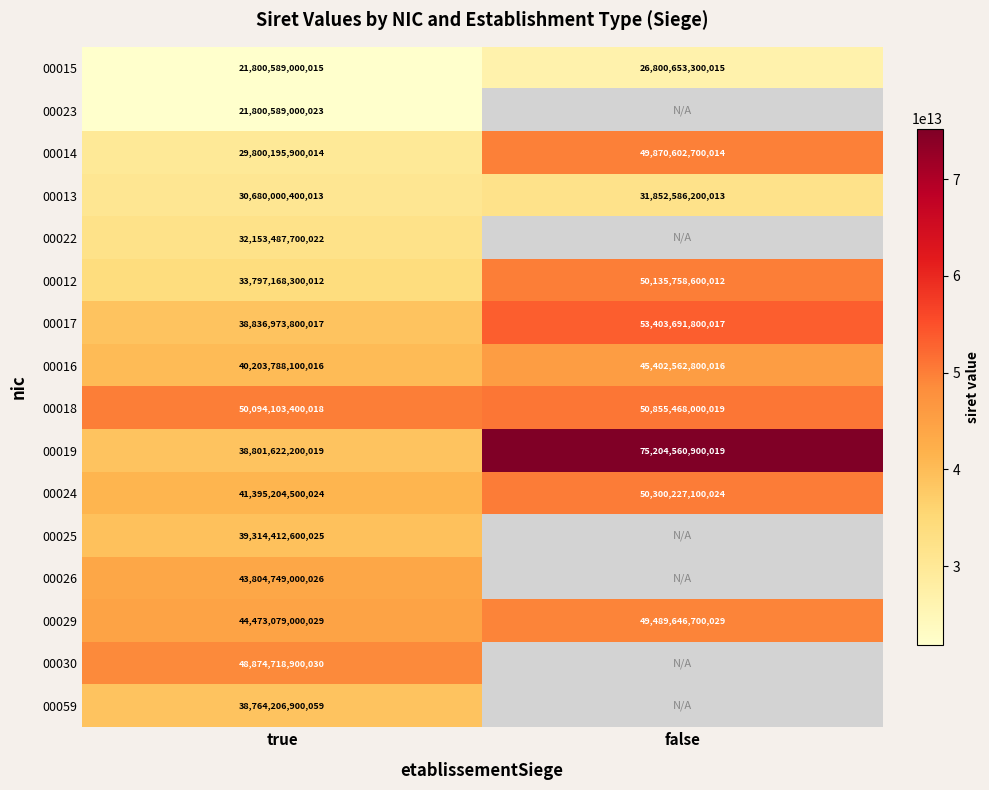

True or false: 00014 has a value of 21329058734266.5 at false.

False